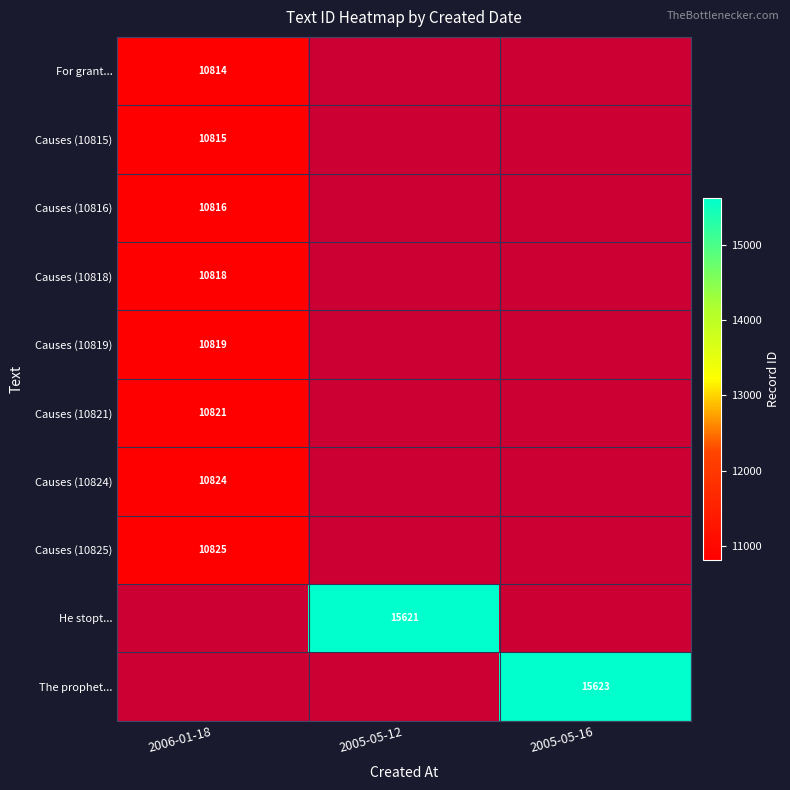

Which label corresponds to the smallest value in the chart?

2006-01-18